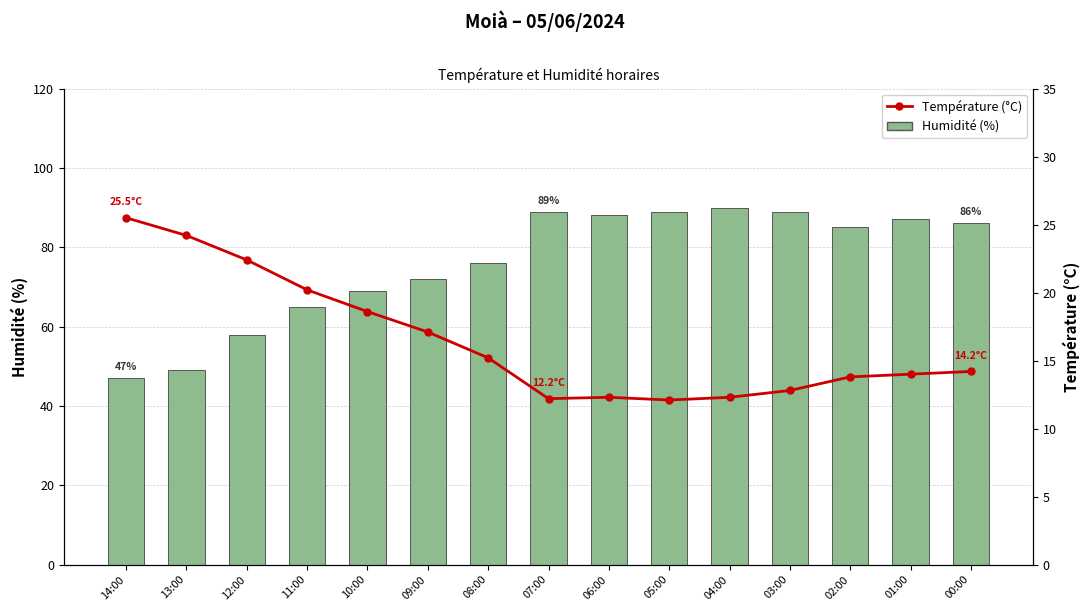

Reading left to right, what are all the values shown in this chart?

Humidité (%): 14:00=47.0	13:00=49.0	12:00=58.0	11:00=65.0	10:00=69.0	09:00=72.0	08:00=76.0	07:00=89.0	06:00=88.0	05:00=89.0	04:00=90.0	03:00=89.0	02:00=85.0	01:00=87.0	00:00=86.0
Température (°C): 14:00=25.5	13:00=24.2	12:00=22.4	11:00=20.2	10:00=18.6	09:00=17.1	08:00=15.2	07:00=12.2	06:00=12.3	05:00=12.1	04:00=12.3	03:00=12.8	02:00=13.8	01:00=14.0	00:00=14.2